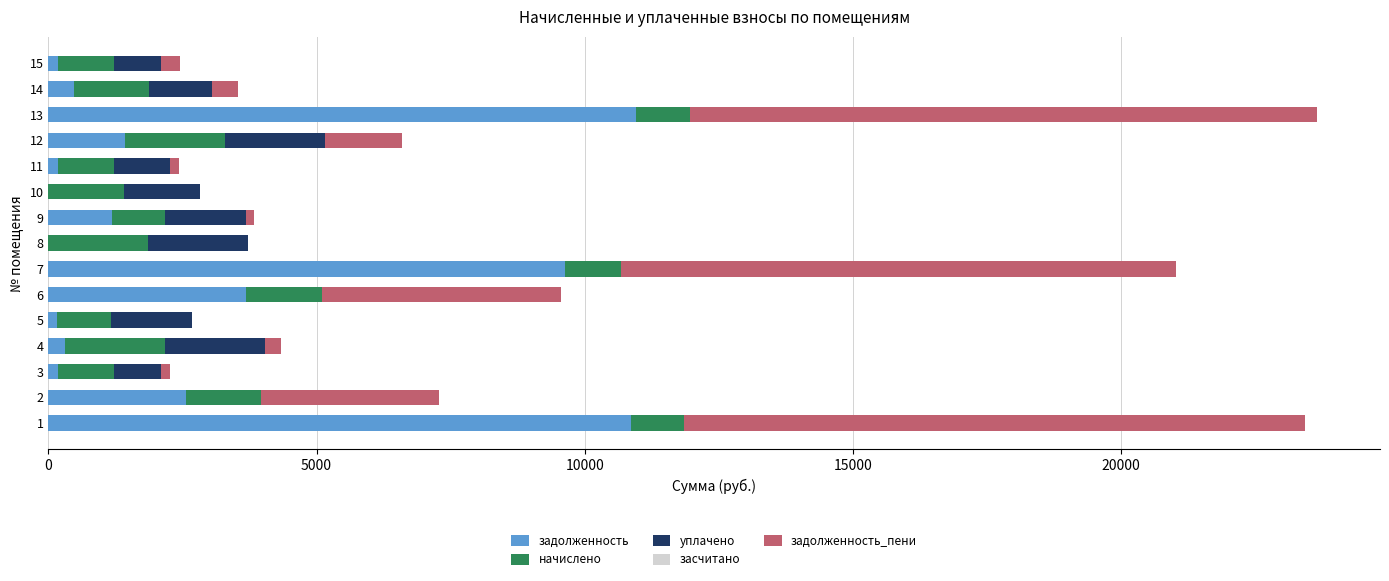

What is the total value across all series at 12?

6593.2